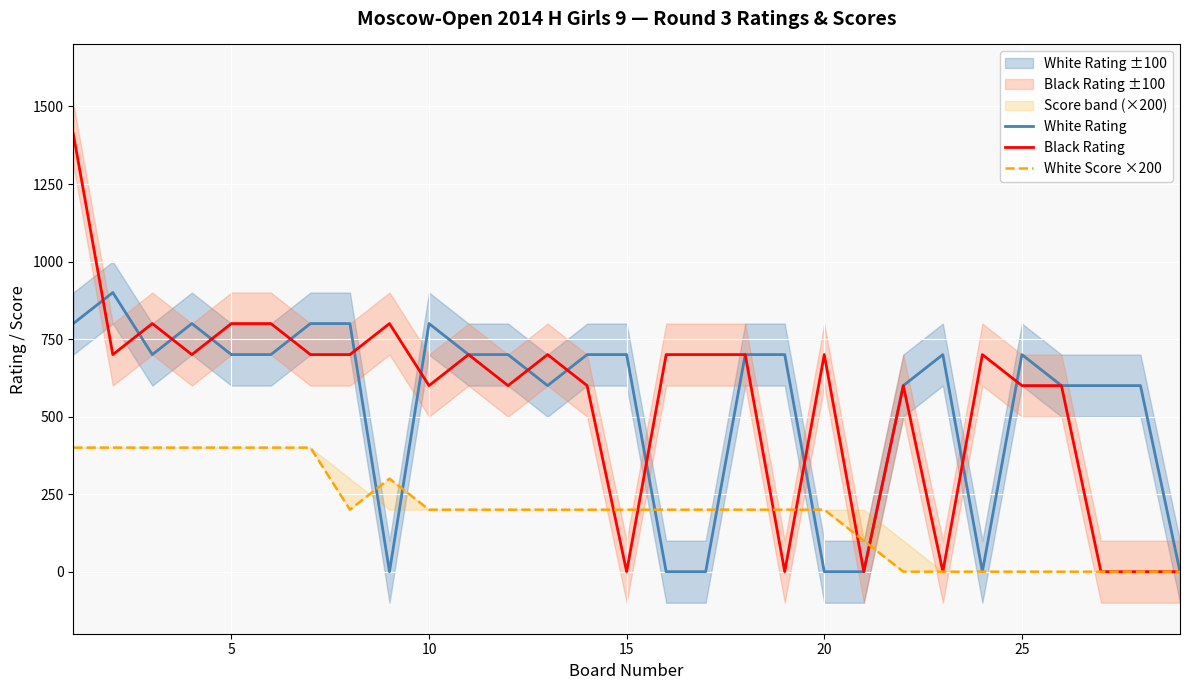

Count the number of categories in the chart.

29